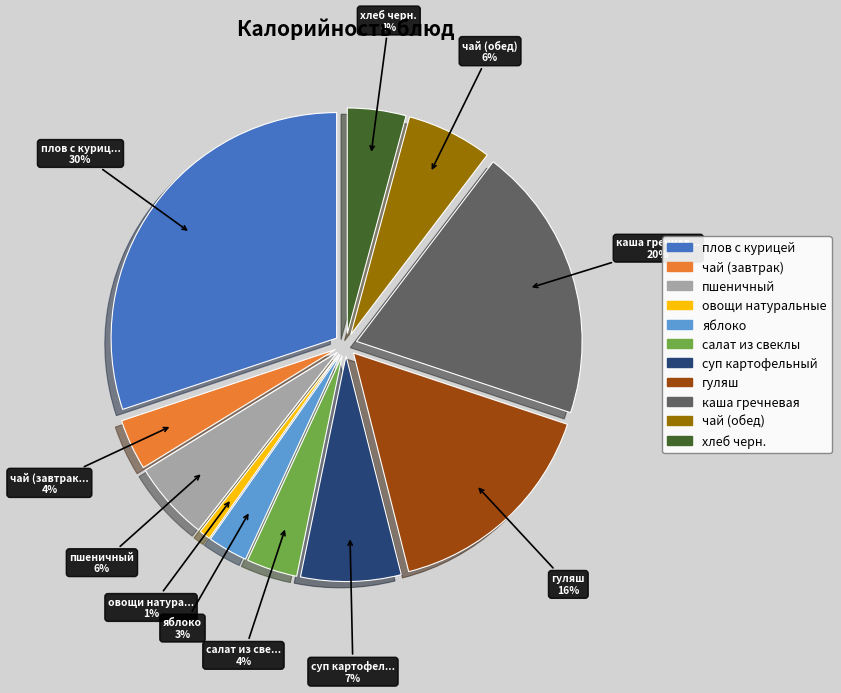

Which has a higher value, чай (обед) or яблоко?

чай (обед)